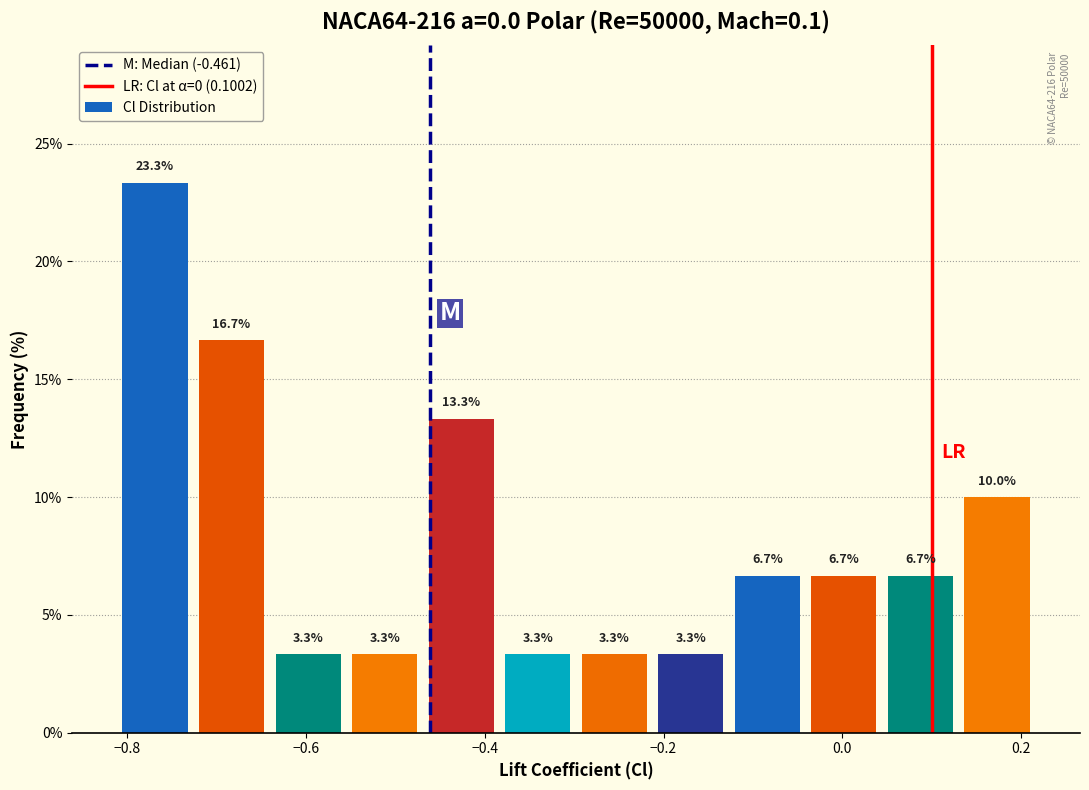

Reading left to right, transcribe this chart: for each bar, give the range it covers on the x-axis and its height. The bar edges are not printed on the chart, so give them approximately, as read against the axis.

-0.82 to -0.72: 23.3
-0.72 to -0.64: 16.7
-0.64 to -0.56: 3.3
-0.56 to -0.46: 3.3
-0.46 to -0.38: 13.3
-0.38 to -0.30: 3.3
-0.30 to -0.22: 3.3
-0.22 to -0.12: 3.3
-0.12 to -0.04: 6.7
-0.04 to 0.04: 6.7
0.04 to 0.14: 6.7
0.14 to 0.22: 10.0